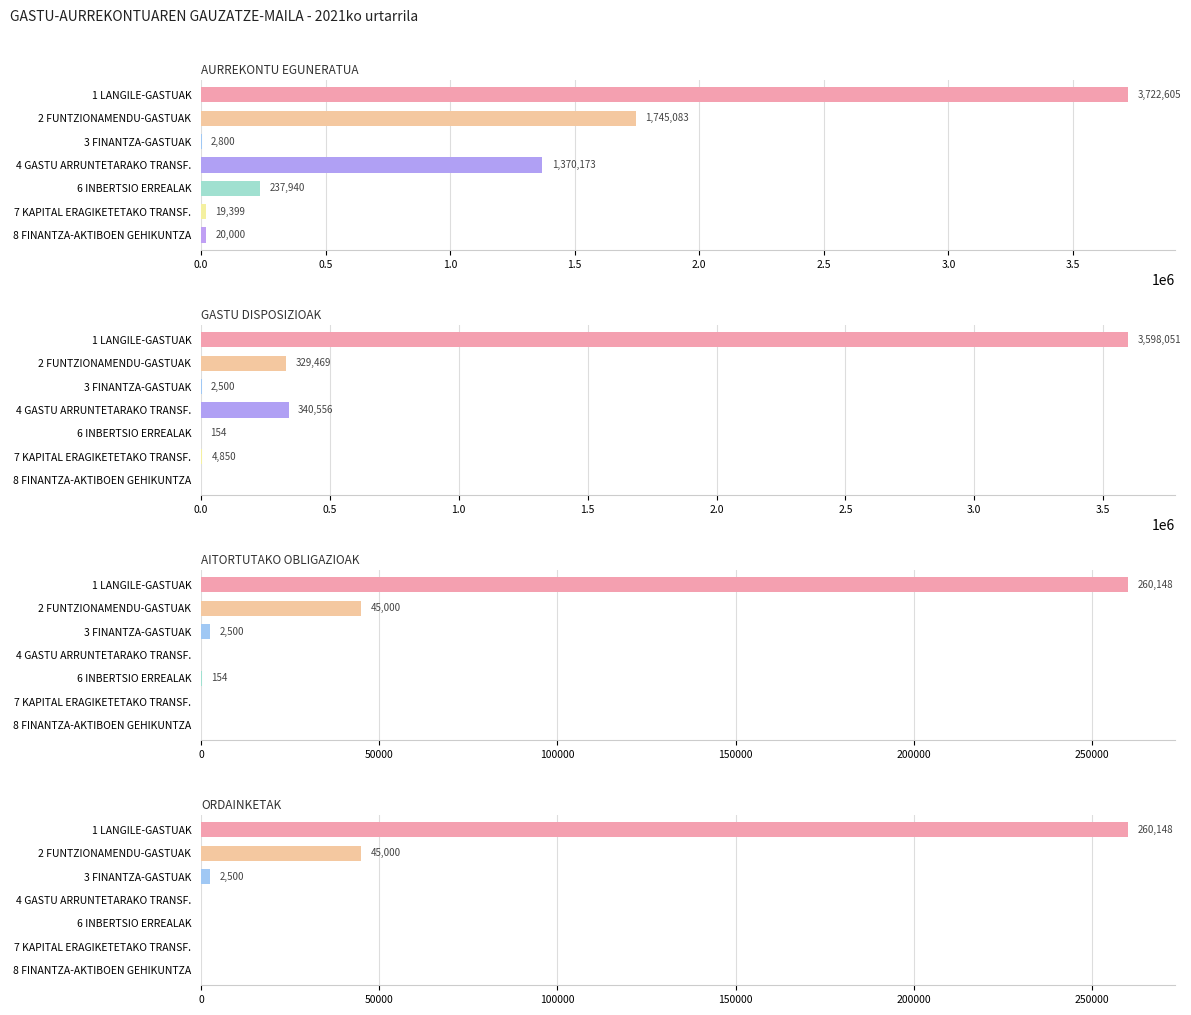

Is it true that AITORTUTAKO OBLIGAZIOAK equals 2500.3 at 3 FINANTZA-GASTUAK?

True